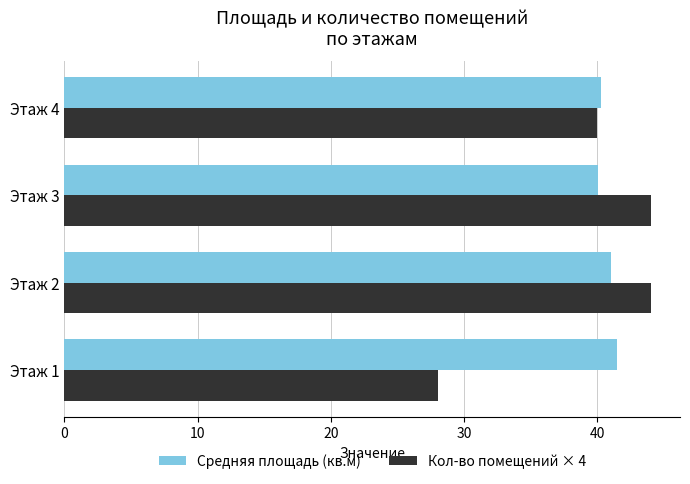

At which category does the chart reach its minimum across all series?

Этаж 1